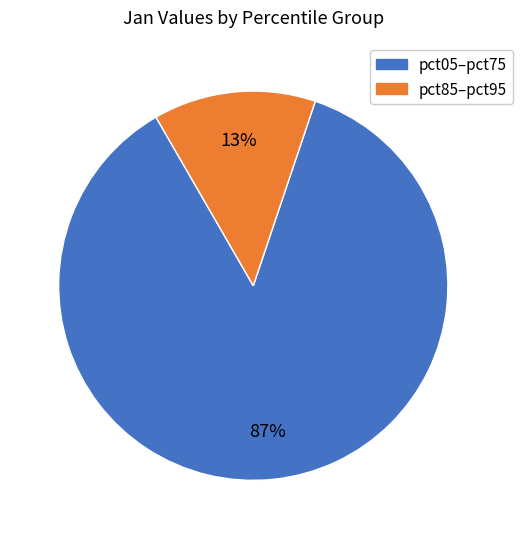

To the nearest percent, what is the average slice percentage?

50%